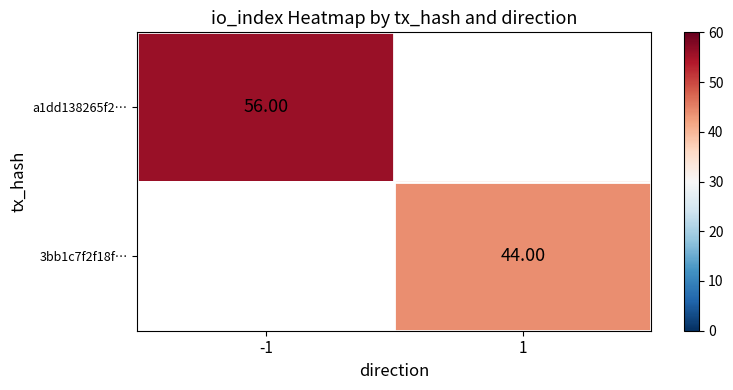

How many series are shown in this chart?

2